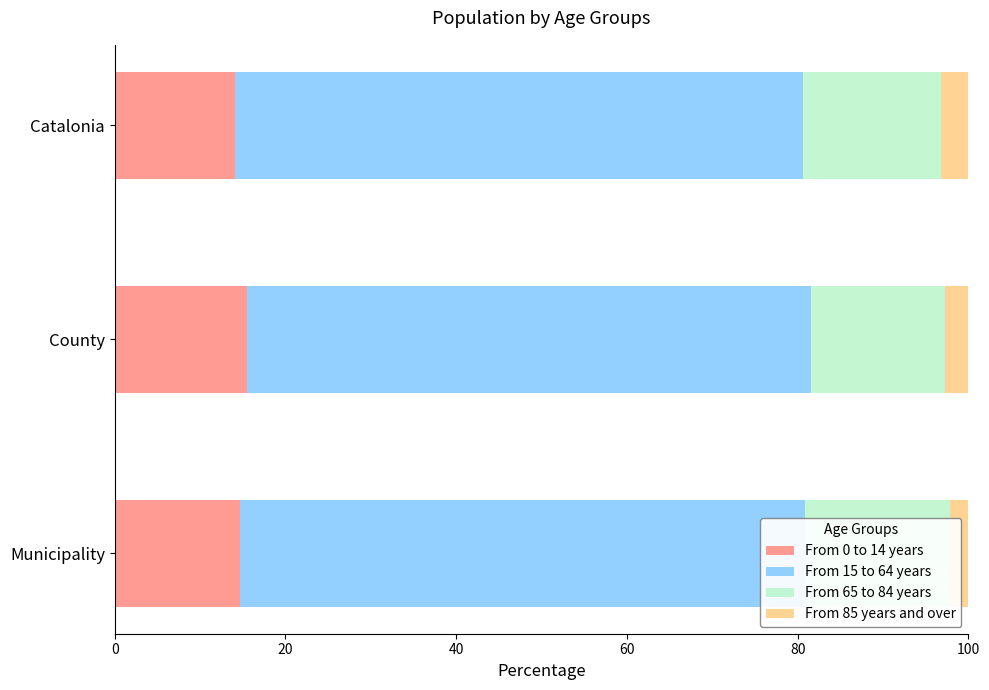

How many From 85 years and over values are between 2 and 3?

2